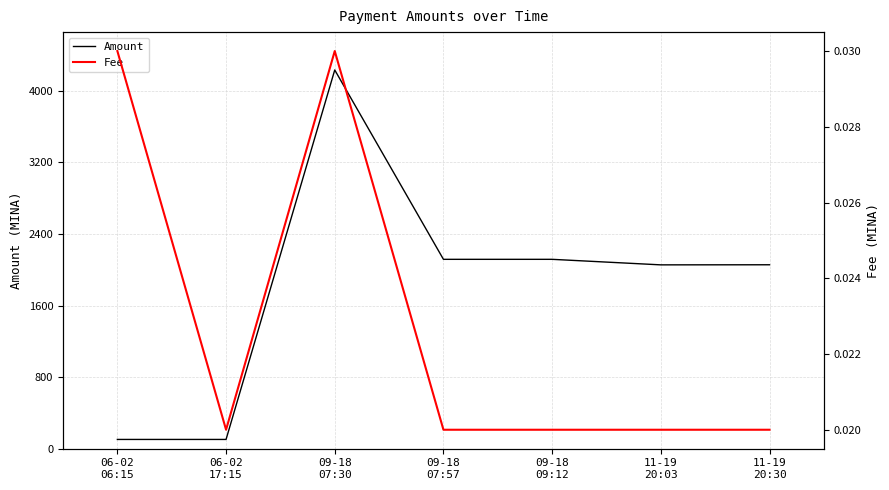

Reading left to right, what are all the values shown in this chart?

Amount: 06-02
06:15=103.3	06-02
17:15=103.3	09-18
07:30=4233.4	09-18
07:57=2116.7	09-18
09:12=2116.7	11-19
20:03=2054.8	11-19
20:30=2055.9
Fee: 06-02
06:15=0.0	06-02
17:15=0.0	09-18
07:30=0.0	09-18
07:57=0.0	09-18
09:12=0.0	11-19
20:03=0.0	11-19
20:30=0.0